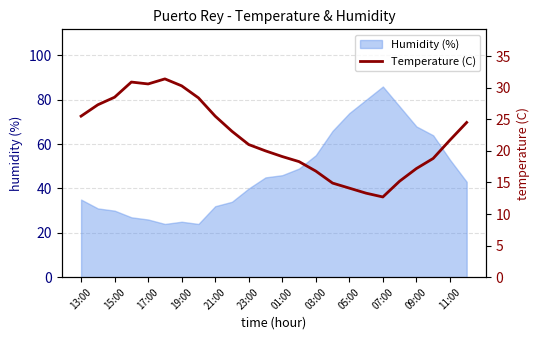

How many values are below 21?

11